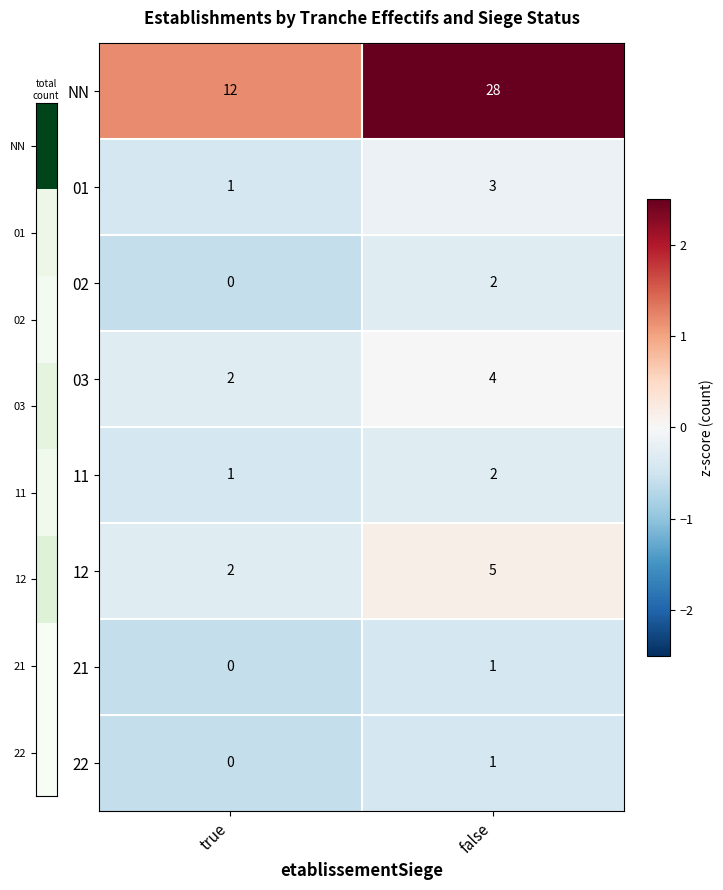

Where is 22 nearest to the value 0?

true